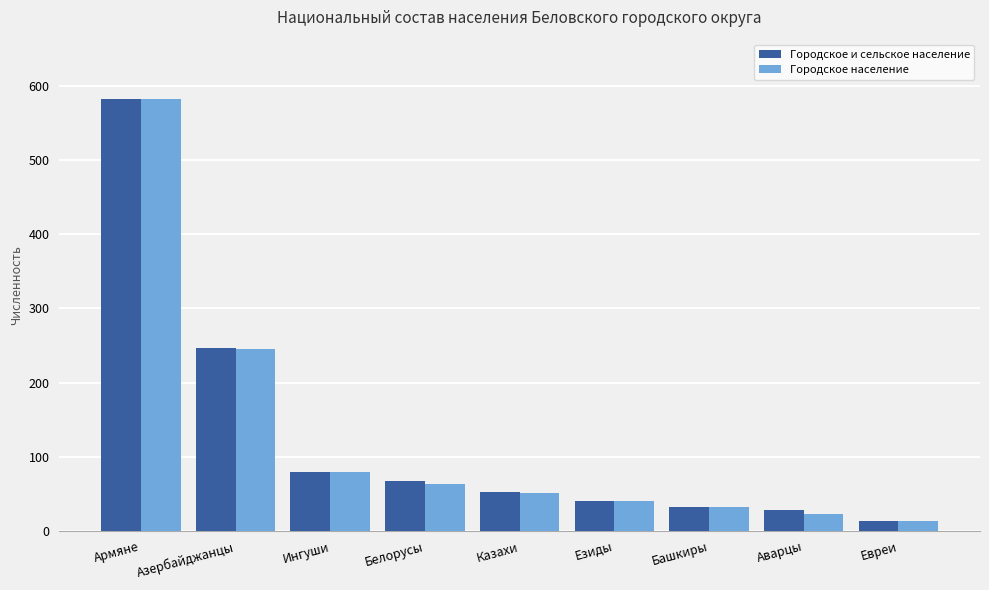

Reading left to right, what are all the values shown in this chart?

Городское и сельское население: 582	247	80	67	53	40	32	28	13
Городское население: 582	245	80	63	52	40	32	23	13